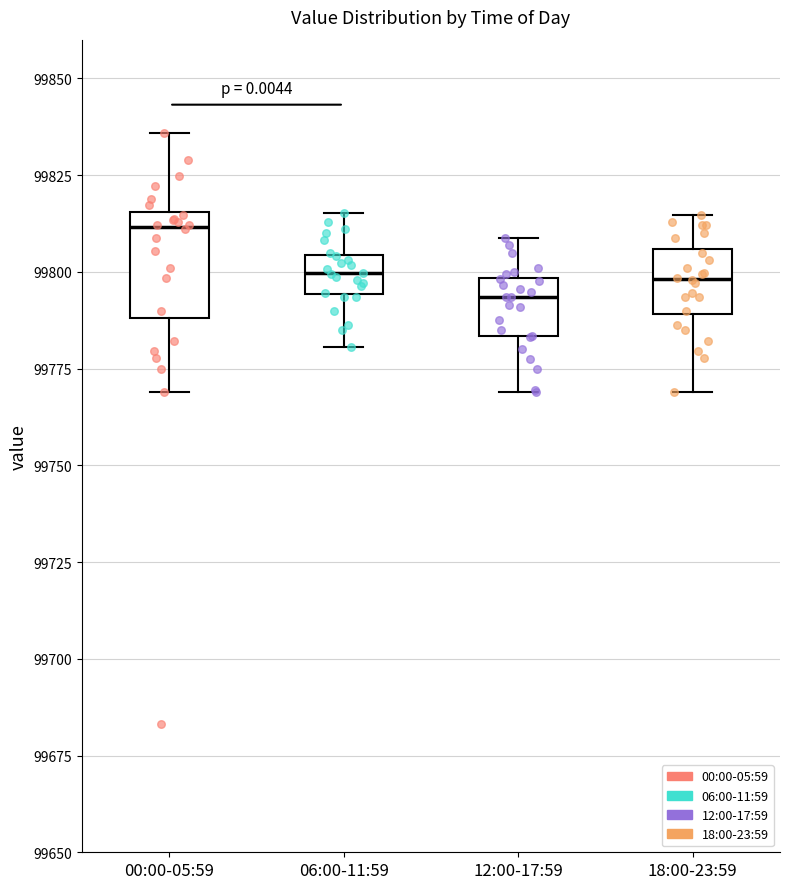

Which box's median line is the highest?

00:00-05:59